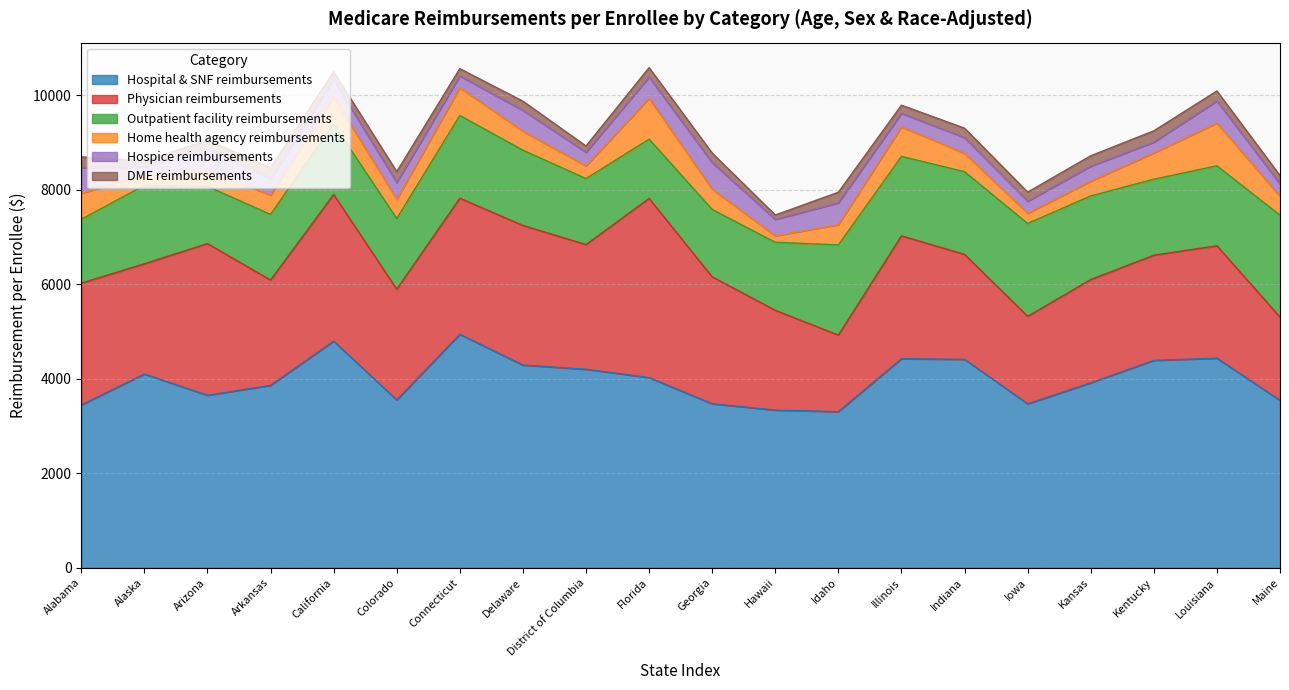

Where is Hospice reimbursements nearest to the value 373?

California